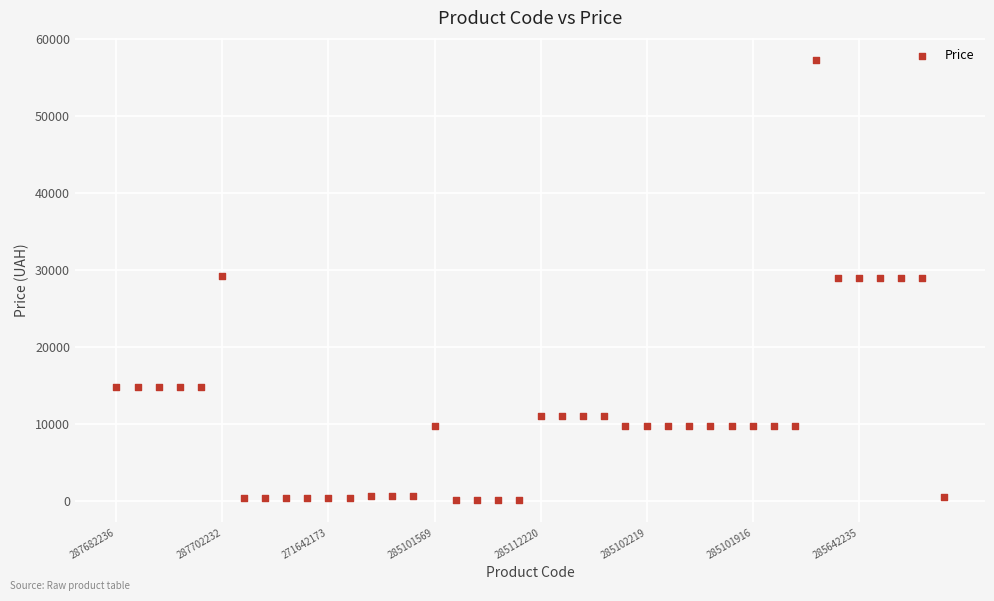

What is the range of Y values (max minus min)?

57202.1